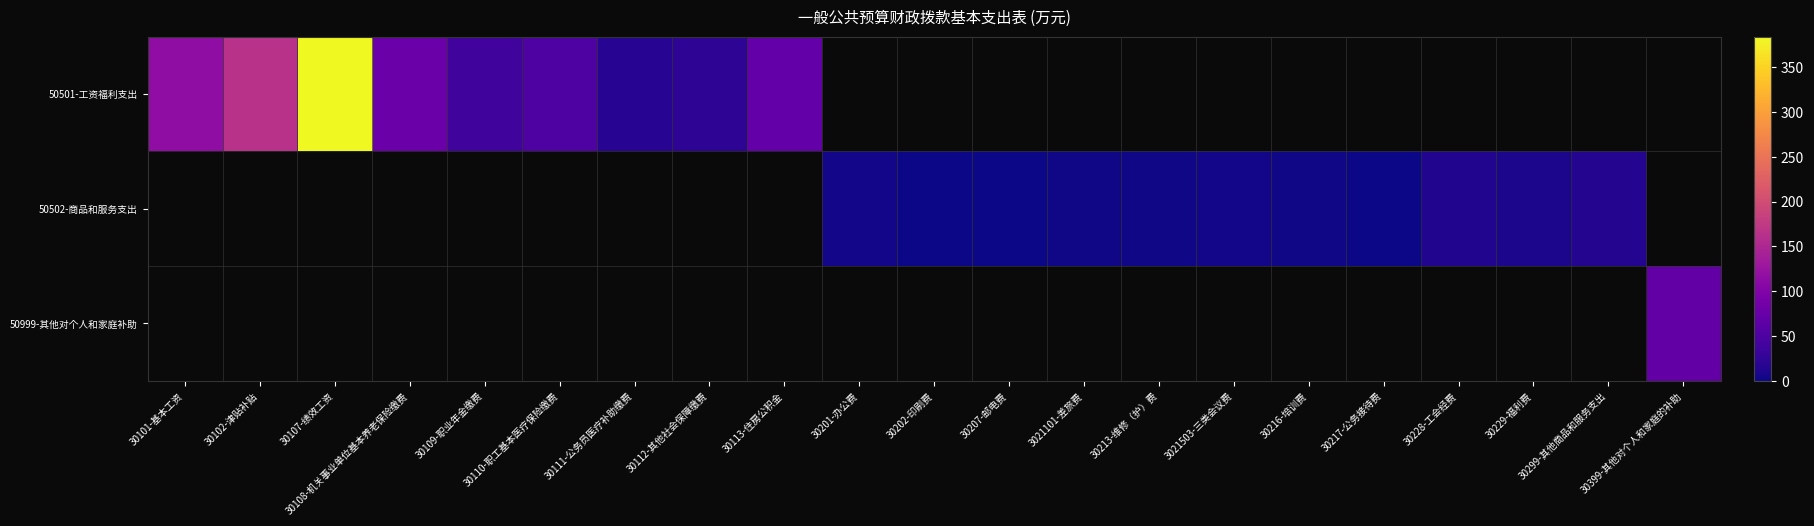

The 50501-工资福利支出 series shows 42.0 at 30108-机关事业单位基本养老保险缴费. True or false?

False